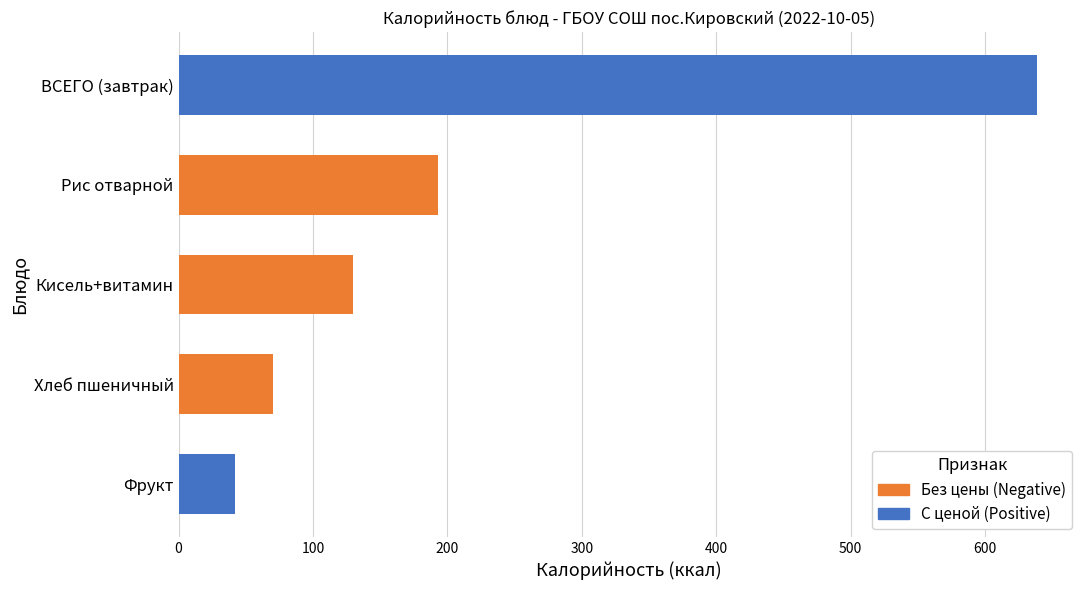

Count the number of data series in this chart.

1